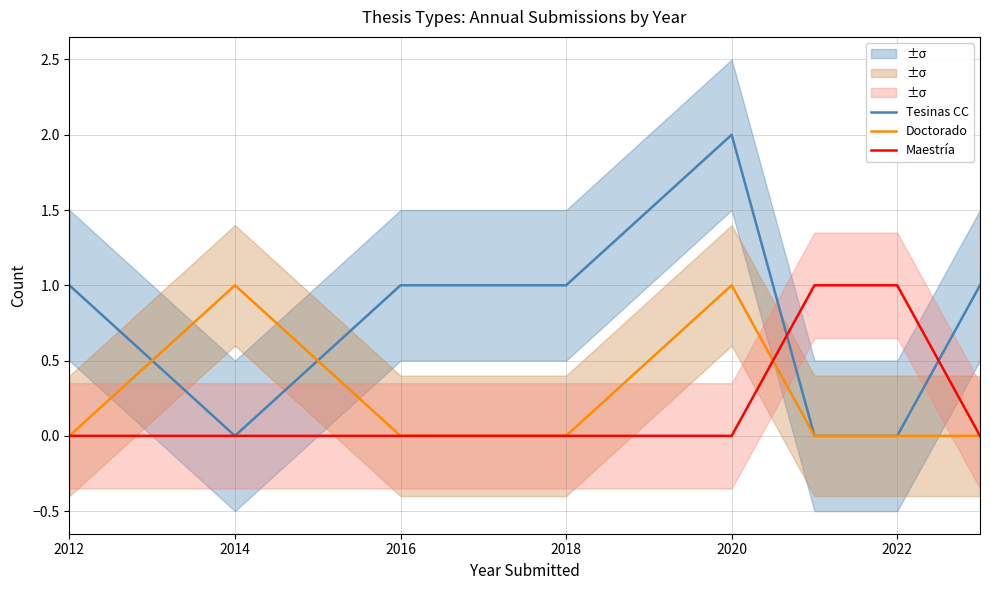

What is the spread (max minus min) of values at 2014?

1